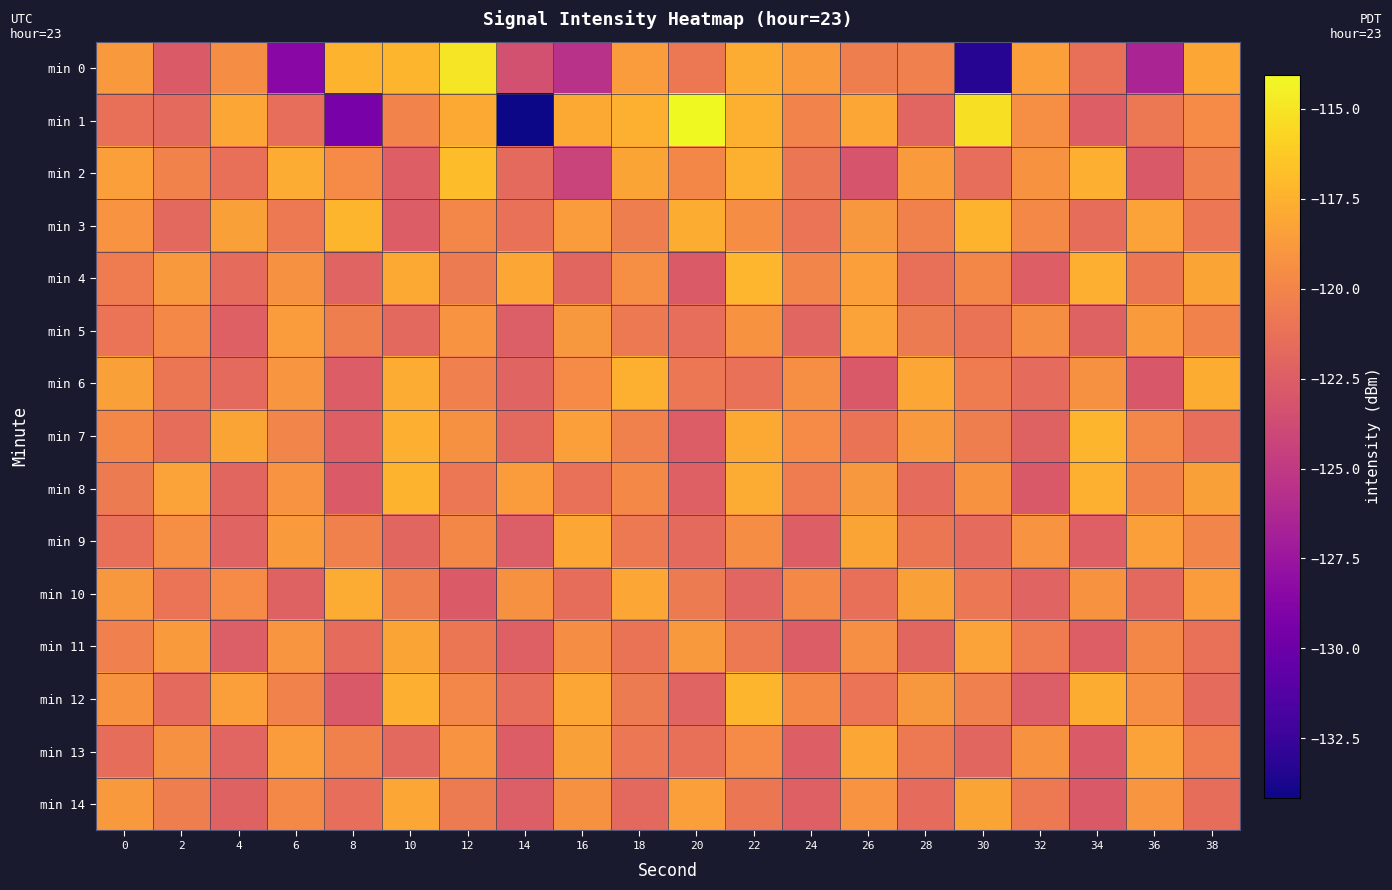

Which series has the largest total across all categories?

min 3